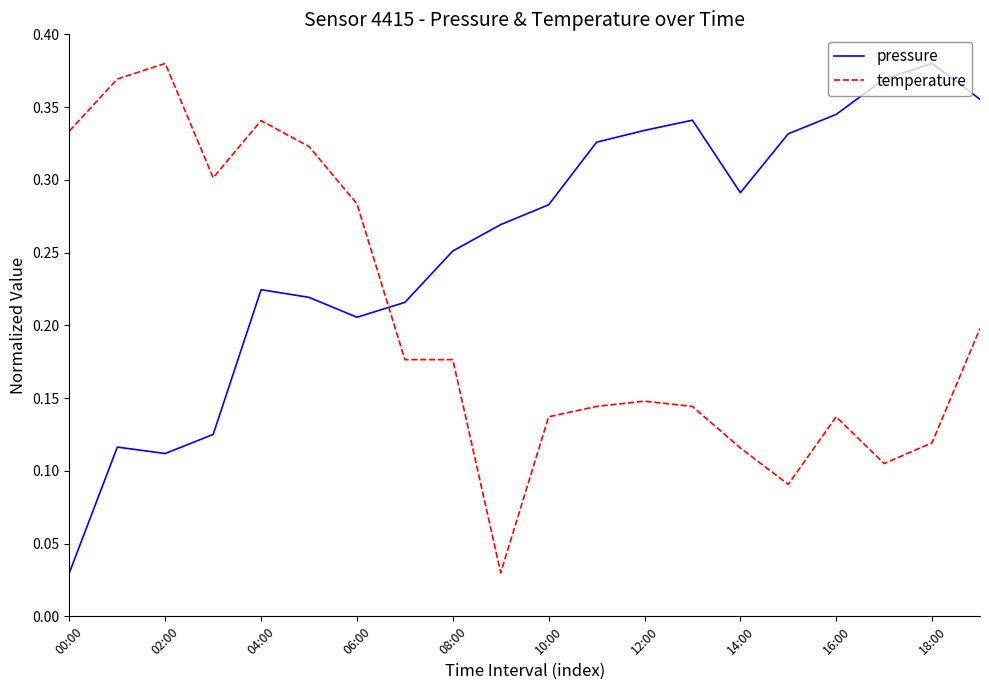

Rank the series by their average value, from highest to lowest.

pressure, temperature